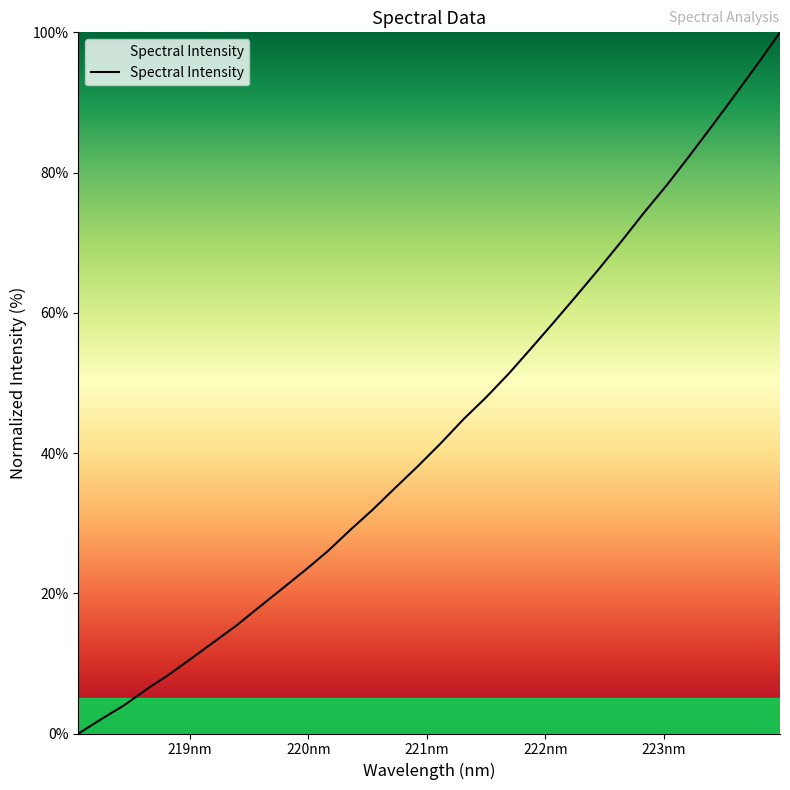

What is the sum of all values?

1388.5